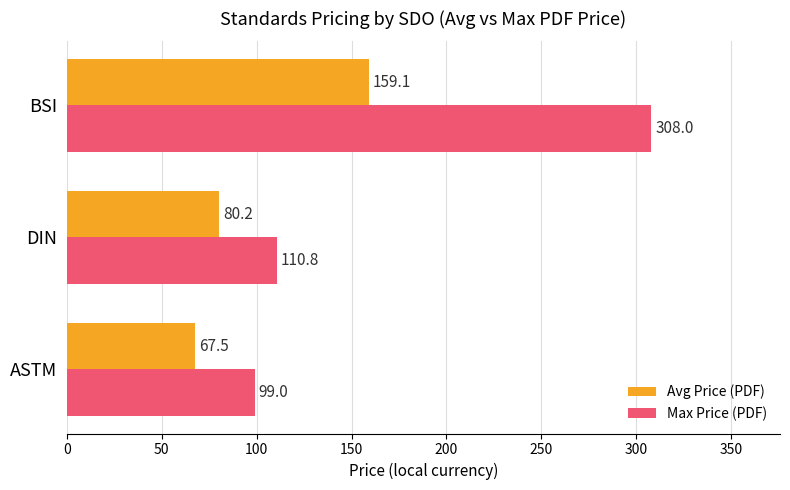

How many values in the Avg Price (PDF) series exceed 80?

2